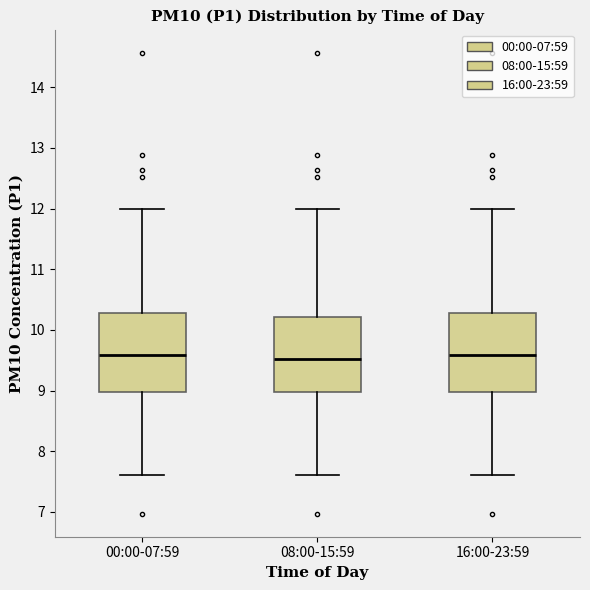

Reading left to right, transcribe this box plot: for each box, give where its median line is, the range the box spans, and where its two whiskers end, as read against the y-axis. The values are not printed on the chart, so give them approximately, as read against the axis.

00:00-07:59: median 9.6, box 9.0 to 10.3, whiskers 7.6 to 12.0
08:00-15:59: median 9.5, box 9.0 to 10.2, whiskers 7.6 to 12.0
16:00-23:59: median 9.6, box 9.0 to 10.3, whiskers 7.6 to 12.0